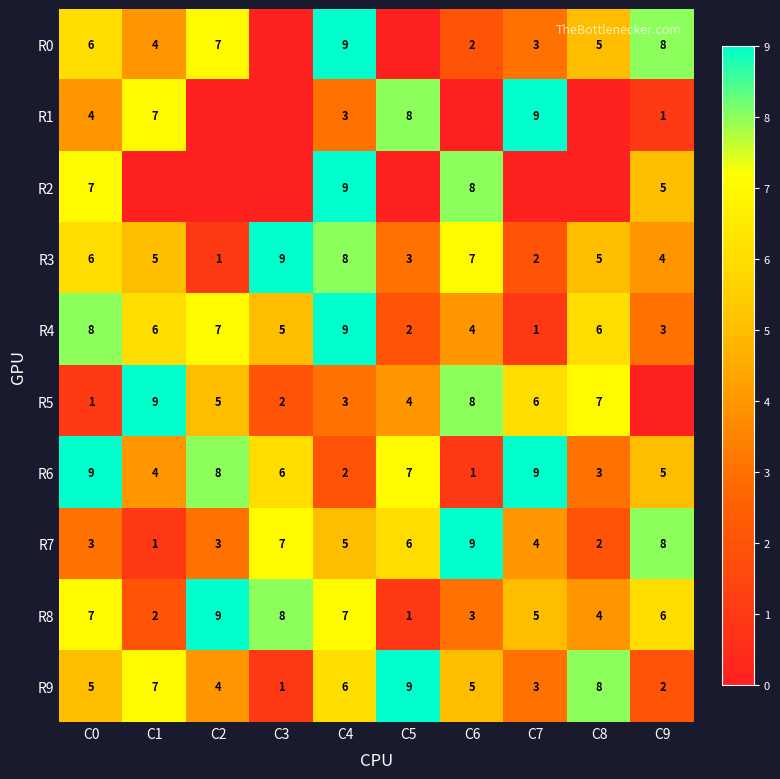

What is the sum of the R3 values at C6 and C5?

10